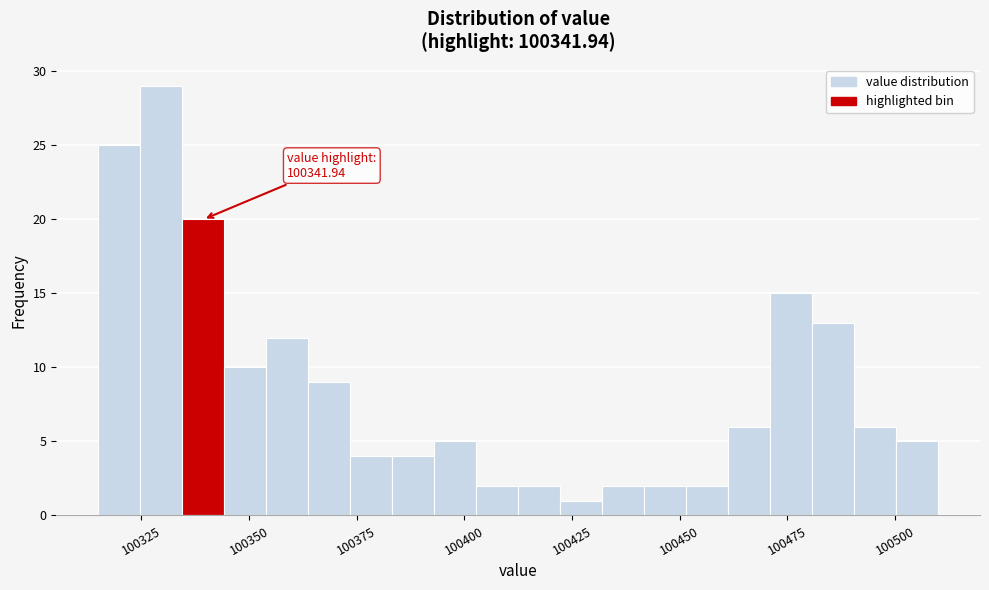

Around what value on the x-axis is the tallest bar? Give the approximate position of its centre, as read against the axis.

100330